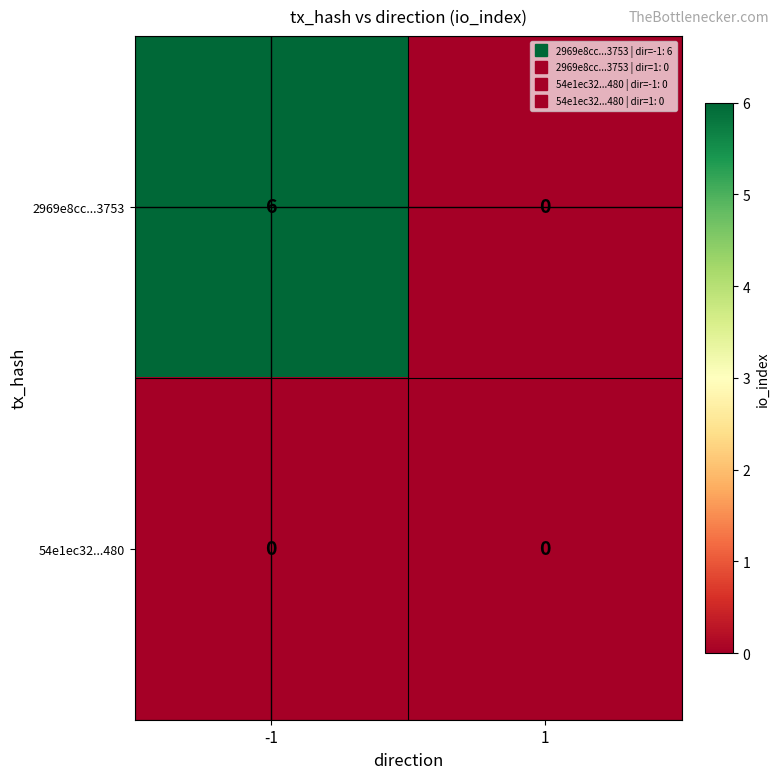

Reading left to right, list all the values displayed in this chart.

2969e8cc...3753: 6	0
54e1ec32...480: 0	0